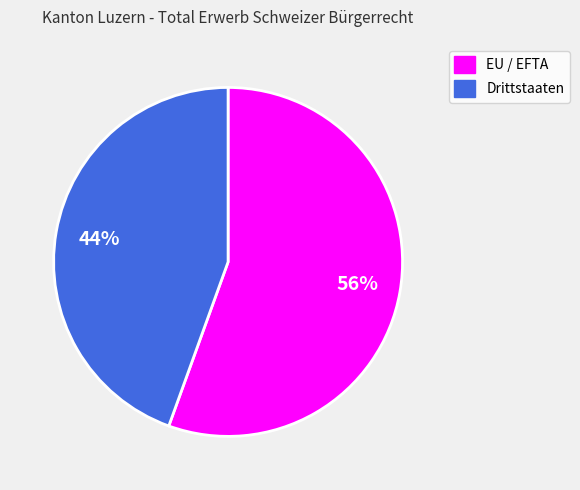

Which has a higher value, Drittstaaten or EU / EFTA?

EU / EFTA